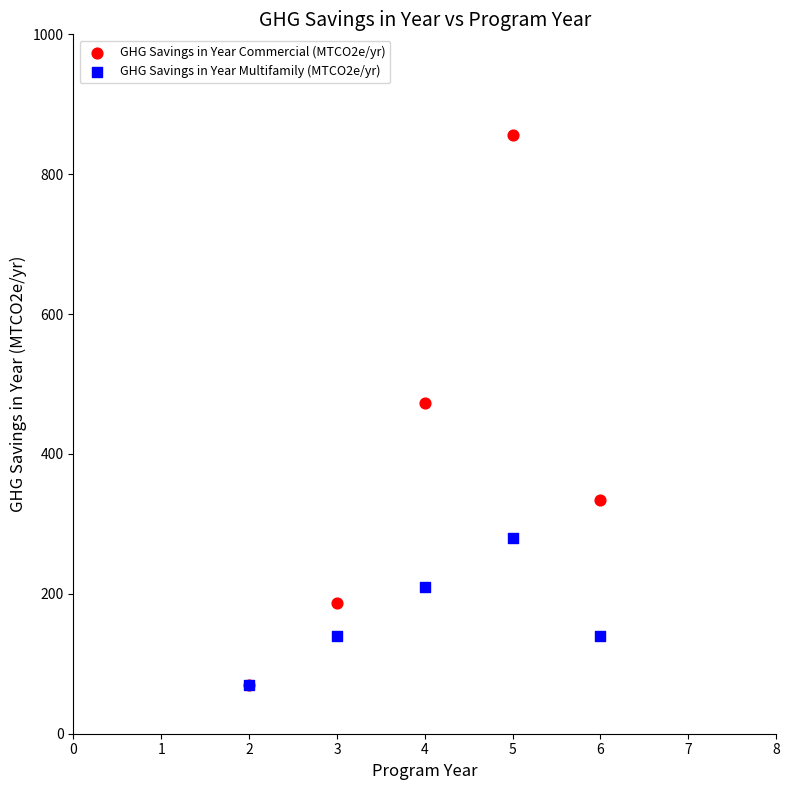

Which series reaches the maximum Y coordinate?

GHG Savings in Year Commercial (MTCO2e/yr)